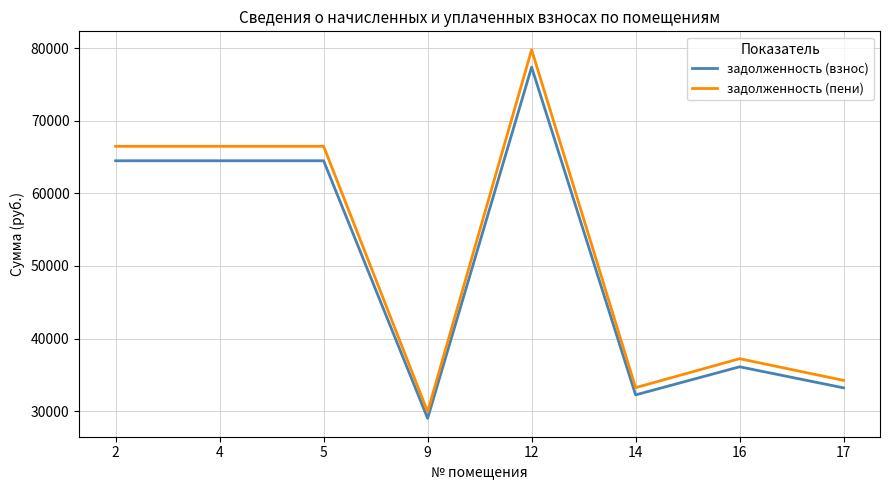

True or false: задолженность (взнос) and задолженность (пени) intersect in this chart.

False